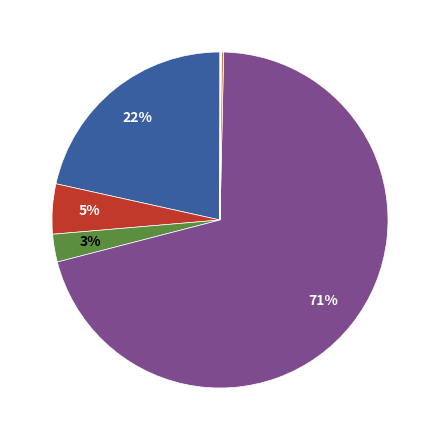

Does any single category account for the majority?

Yes